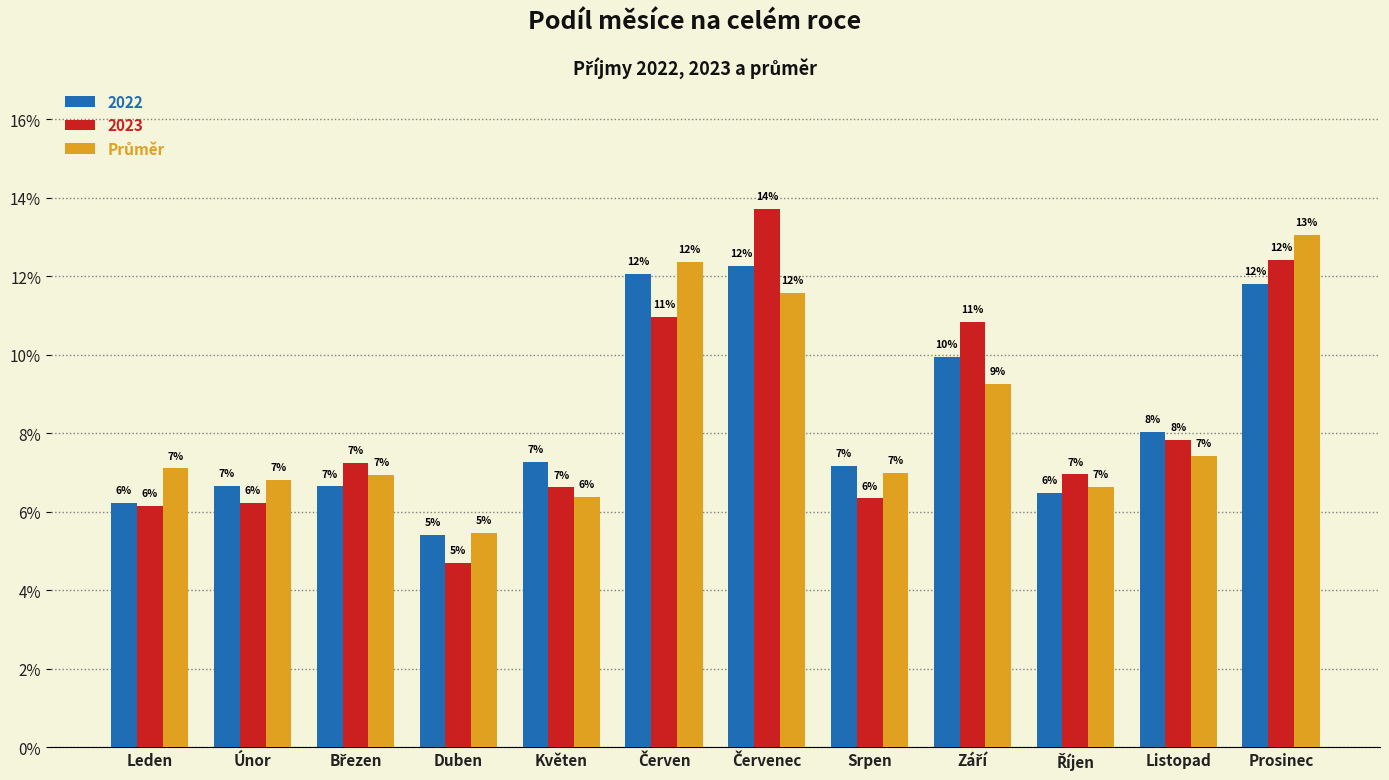

Are the bars horizontal?

No